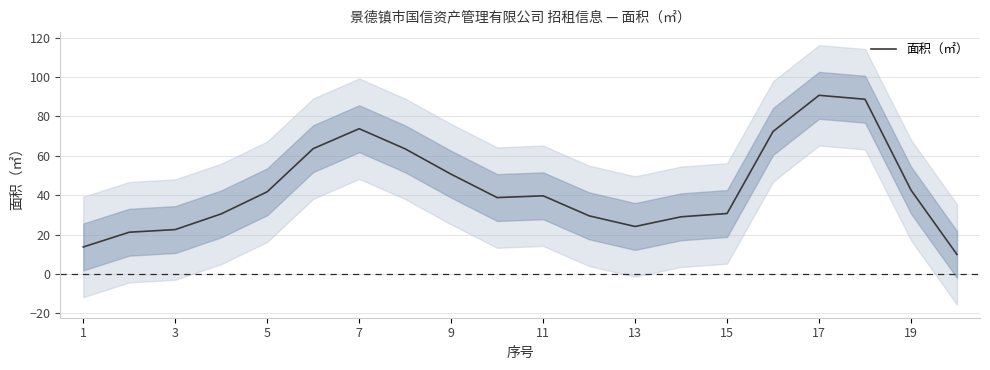

True or false: the data shows 21.6 at 1.

False